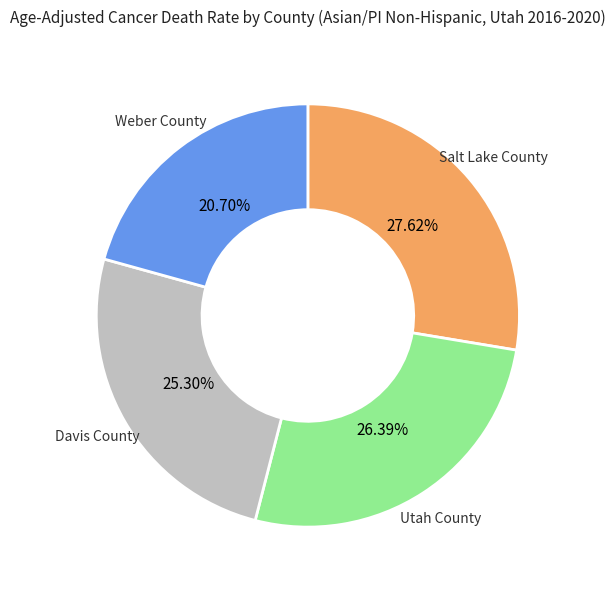

Count the number of slices in the pie.

4